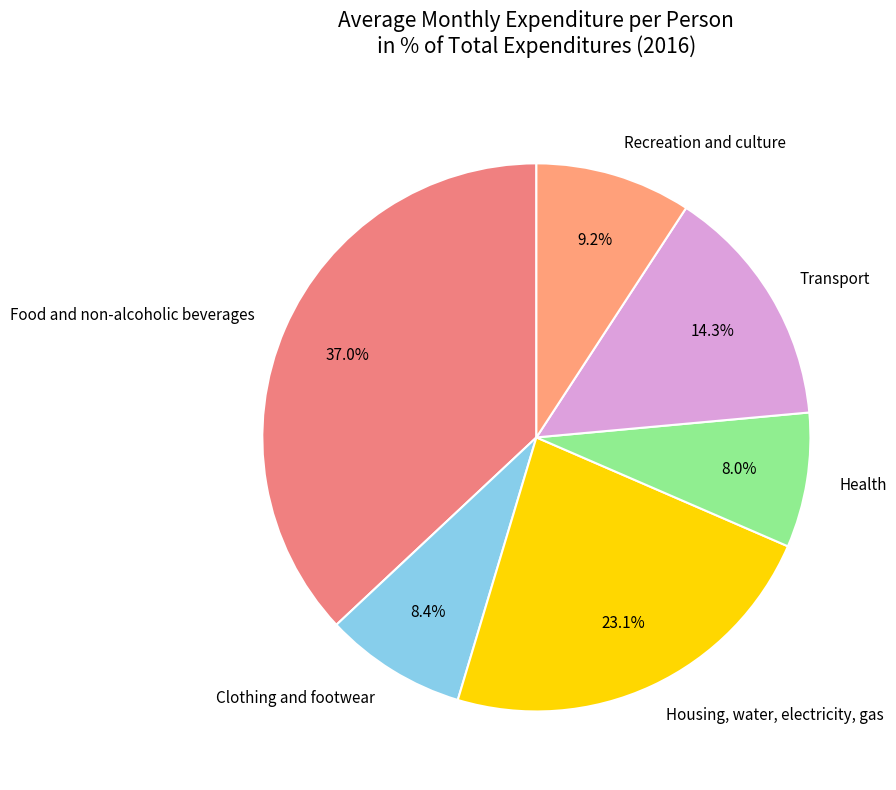

Approximately how many times larger is the value at Clothing and footwear compared to Recreation and culture?

0.9